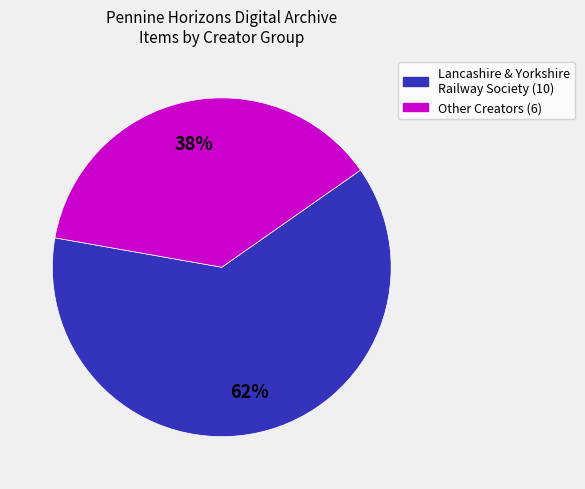

Is there any slice that represents more than half of the pie?

Yes